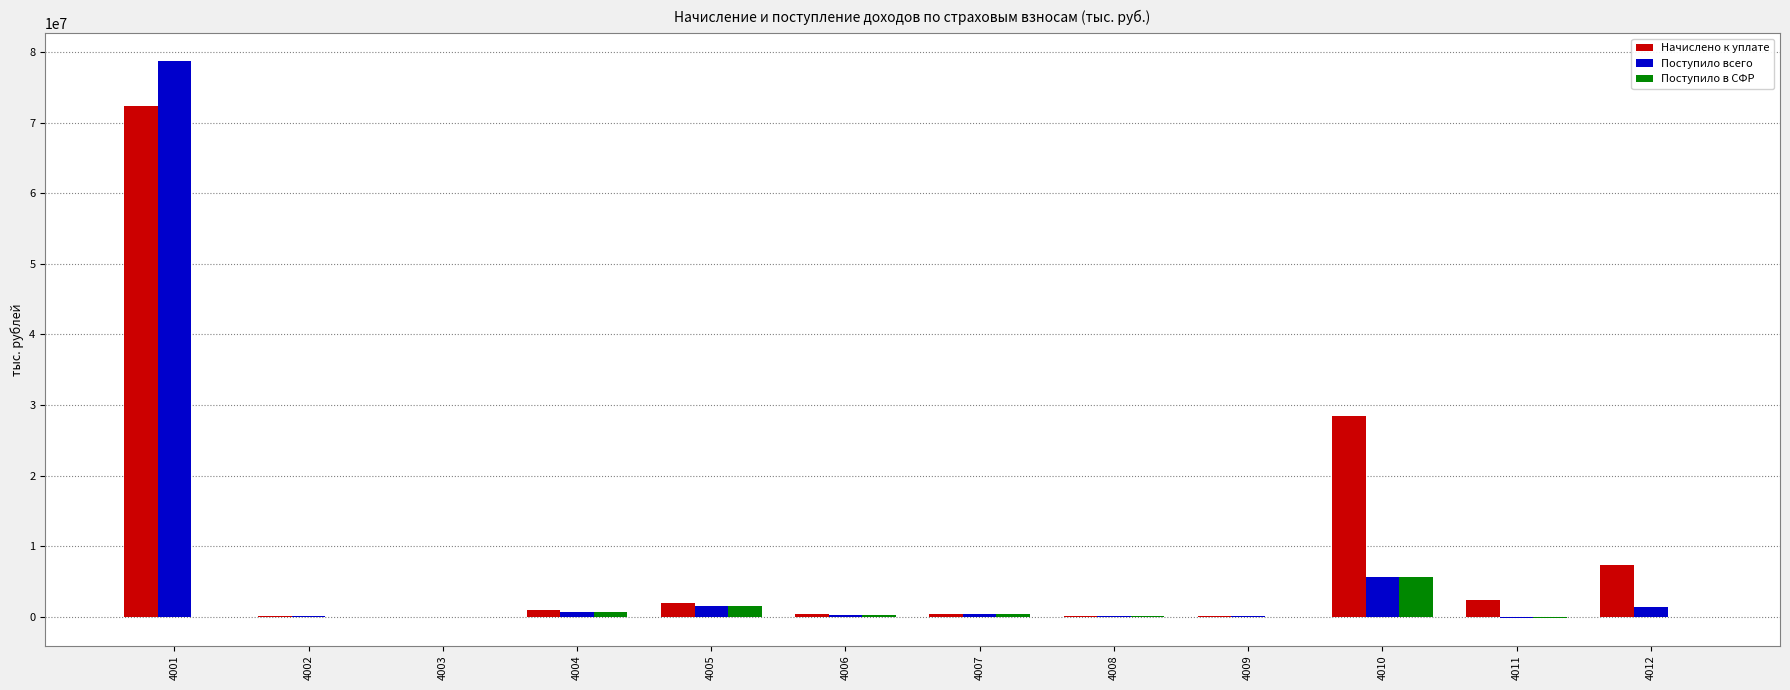

Is the value of Начислено к уплате at 4002 greater than the value of Поступило всего at 4010?

No